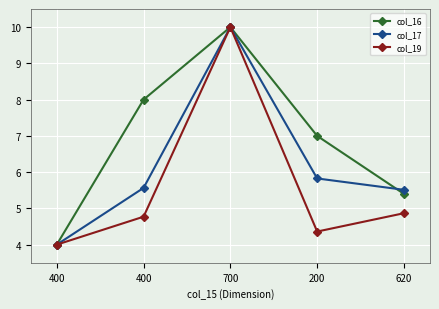

Reading left to right, list all the values displayed in this chart.

col_16: 4.0	8.0	10.0	7.0	5.4
col_17: 4.0	5.6	10.0	5.8	5.5
col_19: 4.0	4.8	10.0	4.4	4.9